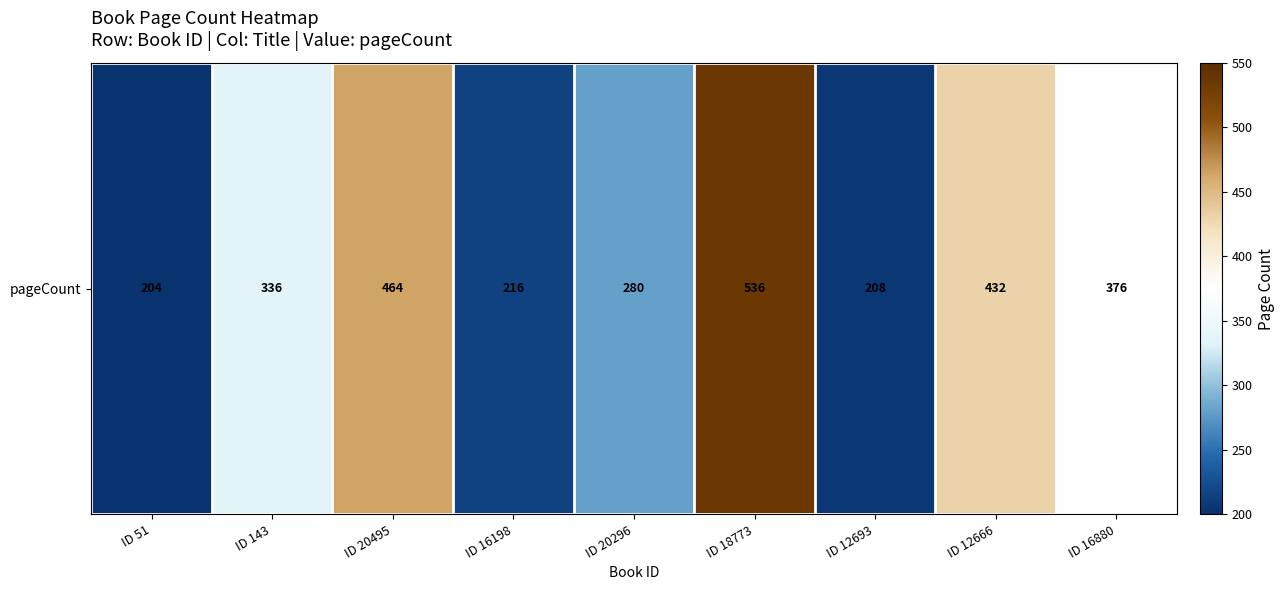

What is the difference between the maximum and minimum values?

332